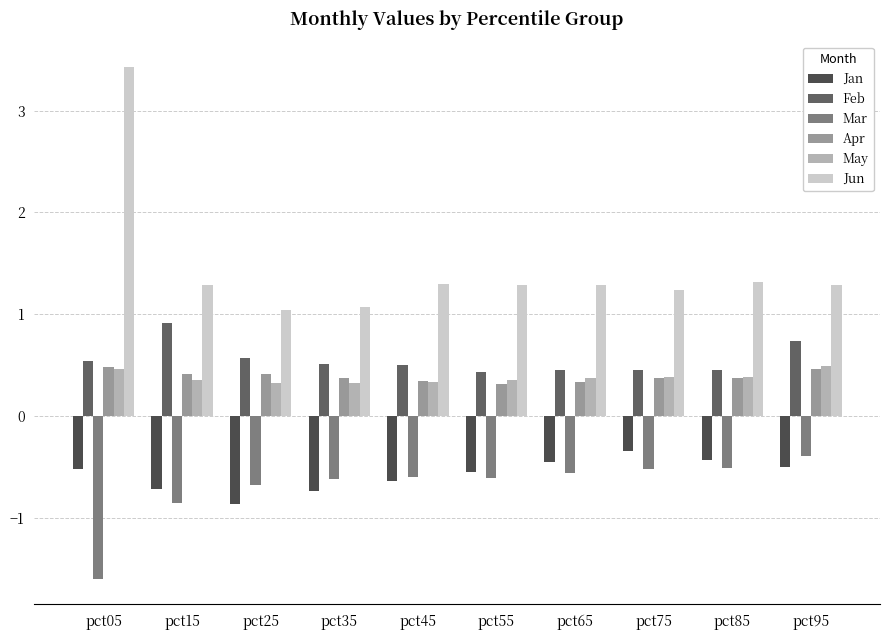

Which series changed the most between pct75 and pct85?

Jan